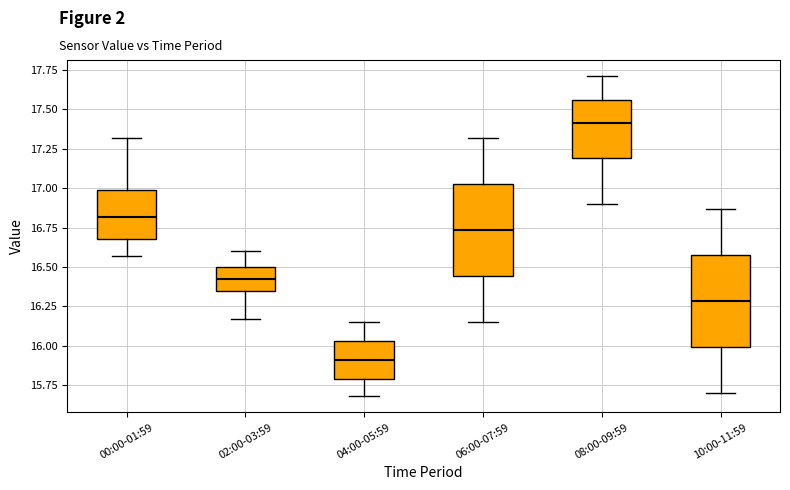

Reading left to right, read every box against the y-axis: the position of its median line, the range the box covers, and the ends of its whiskers. The values are not printed on the chart, so give them approximately, as read against the axis.

00:00-01:59: median 16.80, box 16.70 to 17.00, whiskers 16.55 to 17.30
02:00-03:59: median 16.45, box 16.35 to 16.50, whiskers 16.15 to 16.60
04:00-05:59: median 15.90, box 15.80 to 16.05, whiskers 15.70 to 16.15
06:00-07:59: median 16.75, box 16.45 to 17.05, whiskers 16.15 to 17.30
08:00-09:59: median 17.40, box 17.20 to 17.55, whiskers 16.90 to 17.70
10:00-11:59: median 16.30, box 16.00 to 16.60, whiskers 15.70 to 16.85